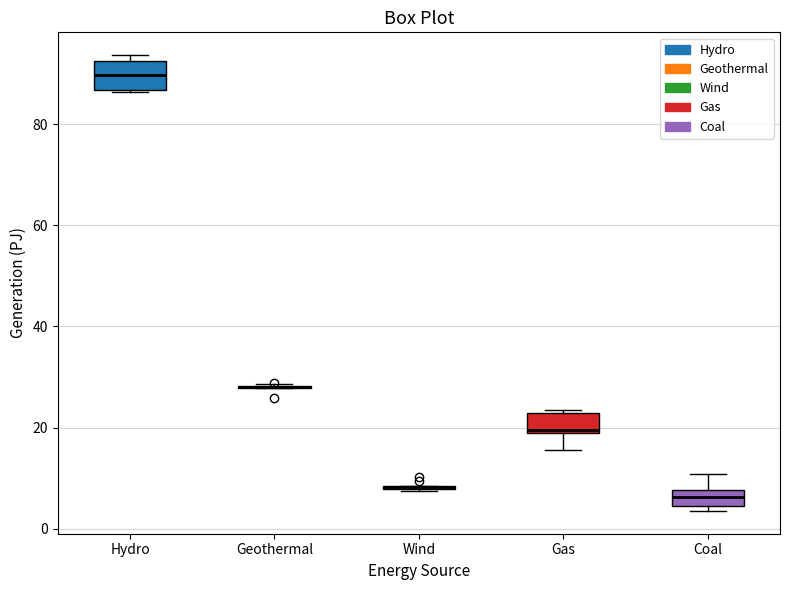

Reading left to right, read every box against the y-axis: the position of its median line, the range the box covers, and the ends of its whiskers. The values are not printed on the chart, so give them approximately, as read against the axis.

Hydro: median 90, box 86 to 92, whiskers 86 to 94
Geothermal: box collapsed to a line at 28, whiskers 28 to 28
Wind: box collapsed to a line at 8, whiskers 8 to 8
Gas: median 20, box 20 to 22, whiskers 16 to 24
Coal: median 6, box 4 to 8, whiskers 4 (just below the box's lower edge) to 10